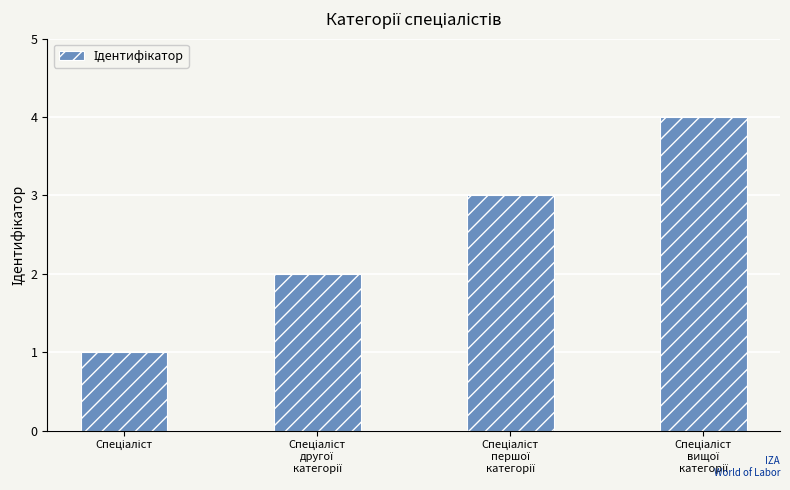

How many data points does each series have?

4